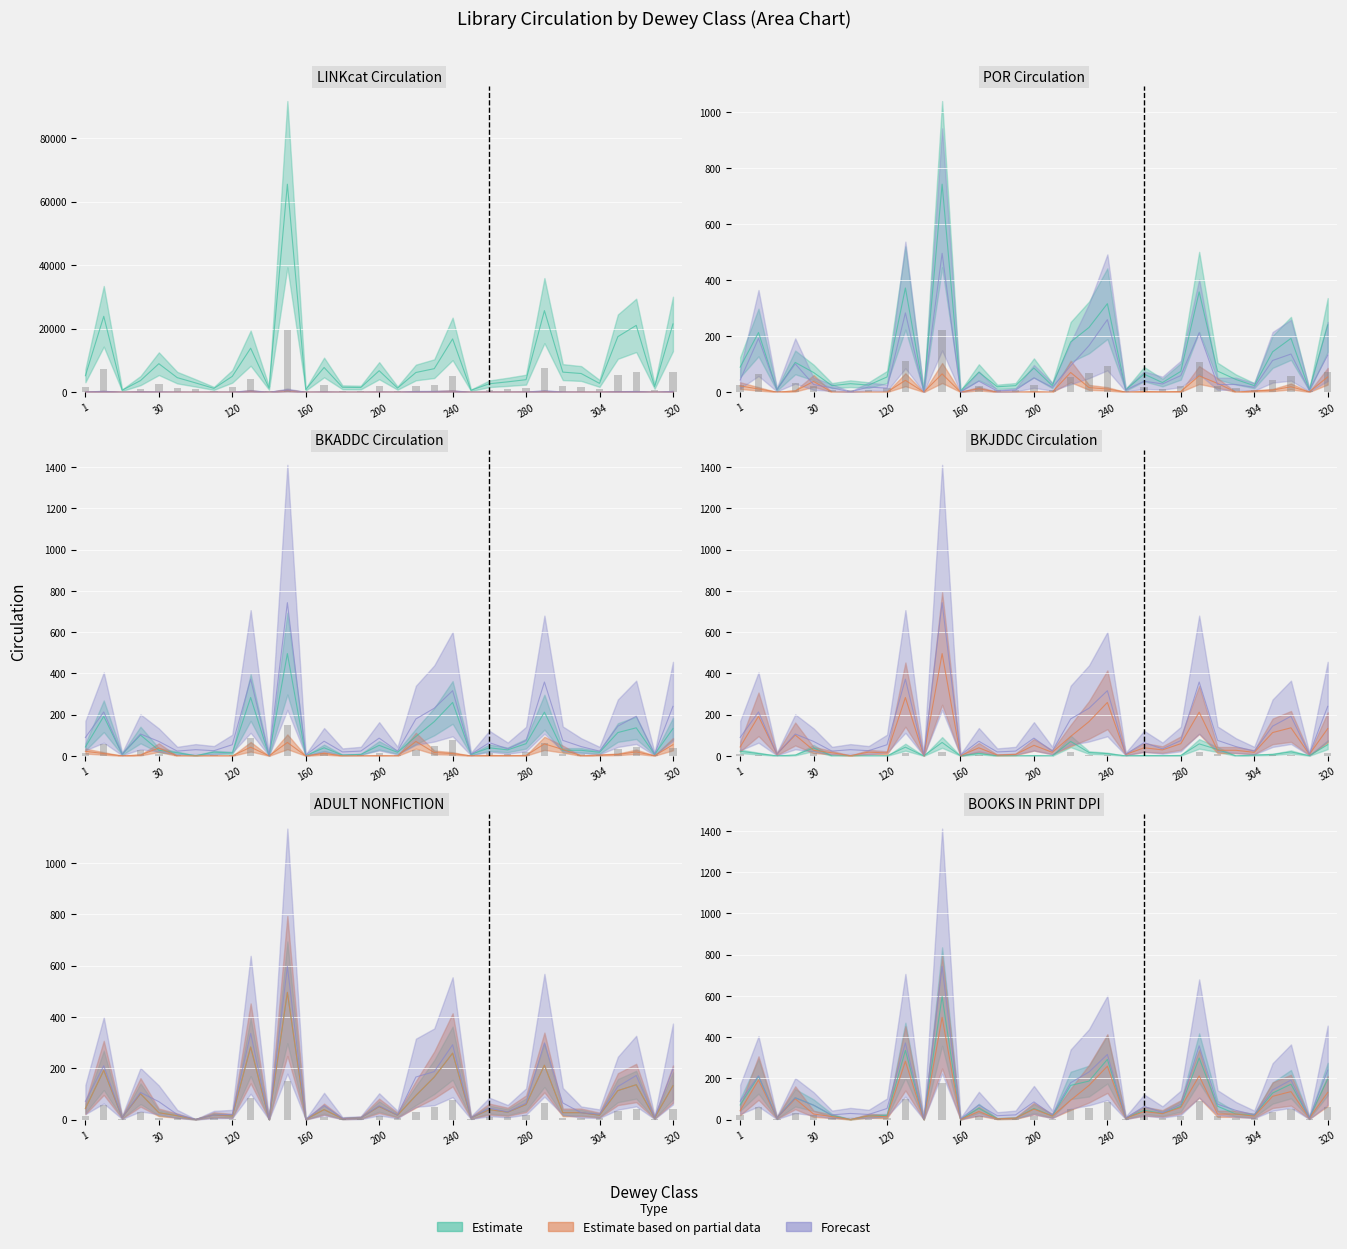

How many data points in POR Circulation are above 70?

16